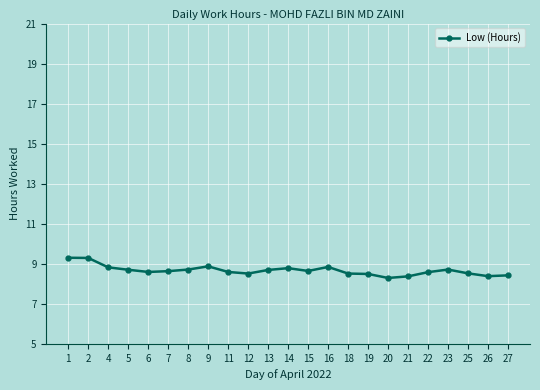

True or false: the data has more than 1 interior local peaks.

True